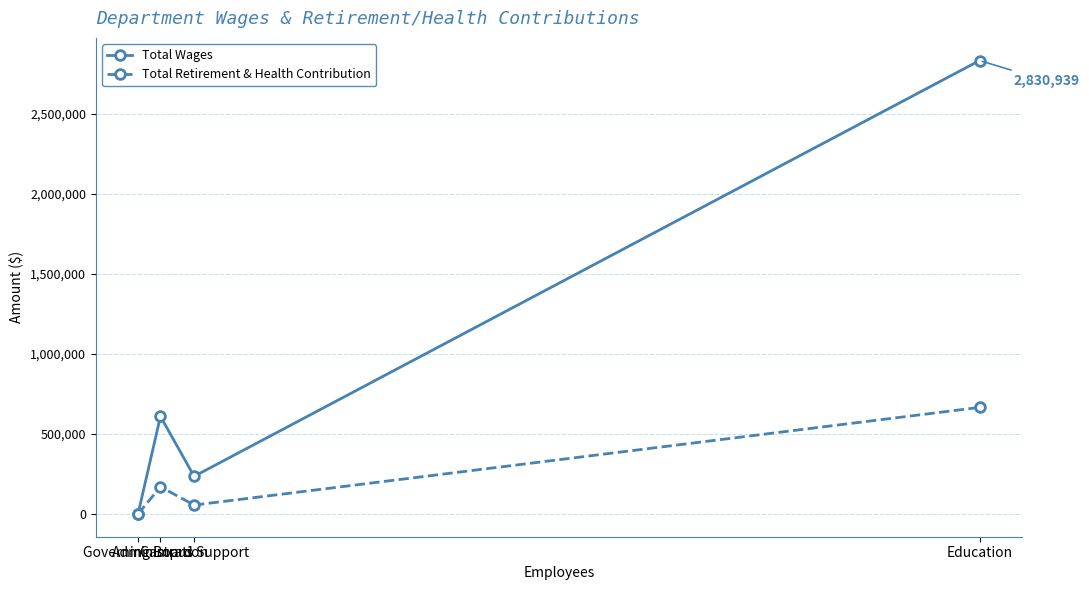

Is the value of Total Wages at Education greater than the value of Total Retirement & Health Contribution at Governing Board?

Yes